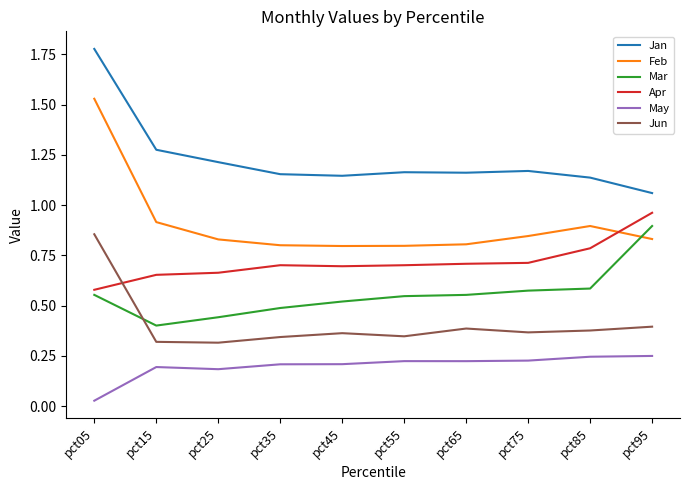

What is the difference between the second highest and second lowest values in the Mar series?

0.1